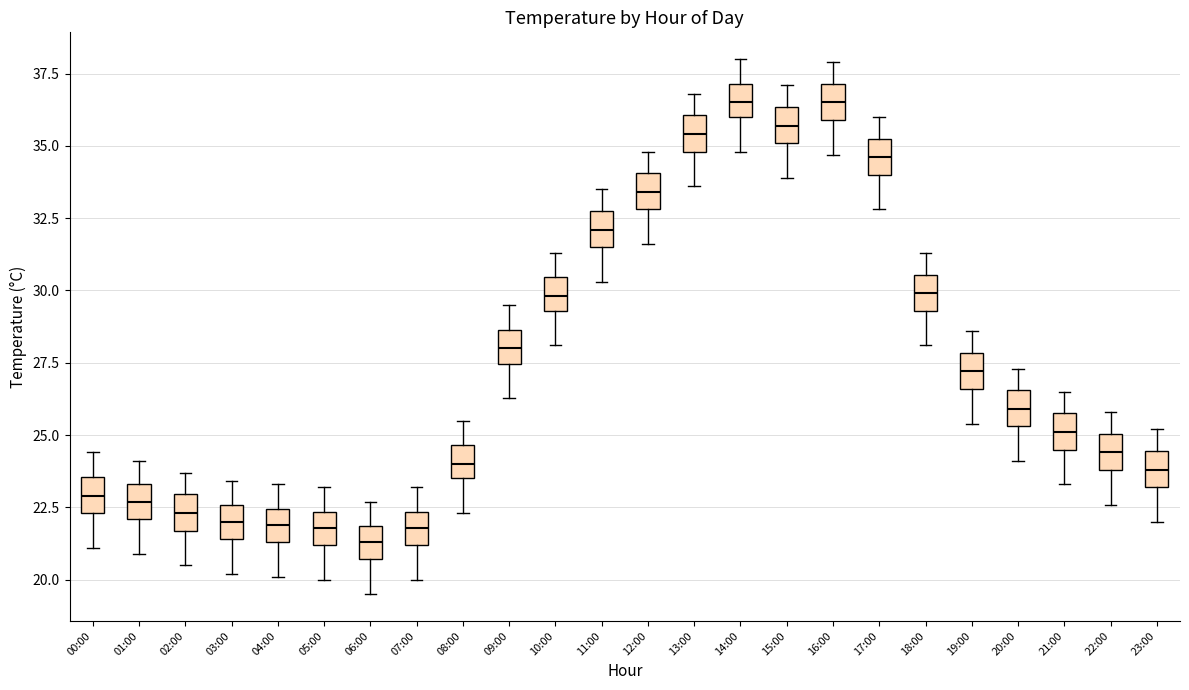

Reading left to right, read every box against the y-axis: the position of its median line, the range the box covers, and the ends of its whiskers. The values are not printed on the chart, so give them approximately, as read against the axis.

00:00: median 23.0, box 22.5 to 23.5, whiskers 21.0 to 24.5
01:00: median 22.5, box 22.0 to 23.5, whiskers 21.0 to 24.0
02:00: median 22.5, box 21.5 to 23.0, whiskers 20.5 to 23.5
03:00: median 22.0, box 21.5 to 22.5, whiskers 20.0 to 23.5
04:00: median 22.0, box 21.5 to 22.5, whiskers 20.0 to 23.5
05:00: median 22.0, box 21.0 to 22.5, whiskers 20.0 to 23.0
06:00: median 21.5, box 20.5 to 22.0, whiskers 19.5 to 22.5
07:00: median 22.0, box 21.0 to 22.5, whiskers 20.0 to 23.0
08:00: median 24.0, box 23.5 to 24.5, whiskers 22.5 to 25.5
09:00: median 28.0, box 27.5 to 28.5, whiskers 26.5 to 29.5
10:00: median 30.0, box 29.5 to 30.5, whiskers 28.0 to 31.5
11:00: median 32.0, box 31.5 to 33.0, whiskers 30.5 to 33.5
12:00: median 33.5, box 33.0 to 34.0, whiskers 31.5 to 35.0
13:00: median 35.5, box 35.0 to 36.0, whiskers 33.5 to 37.0
14:00: median 36.5, box 36.0 to 37.0, whiskers 35.0 to 38.0
15:00: median 35.5, box 35.0 to 36.5, whiskers 34.0 to 37.0
16:00: median 36.5, box 36.0 to 37.0, whiskers 34.5 to 38.0
17:00: median 34.5, box 34.0 to 35.5, whiskers 33.0 to 36.0
18:00: median 30.0, box 29.5 to 30.5, whiskers 28.0 to 31.5
19:00: median 27.0, box 26.5 to 28.0, whiskers 25.5 to 28.5
20:00: median 26.0, box 25.5 to 26.5, whiskers 24.0 to 27.5
21:00: median 25.0, box 24.5 to 26.0, whiskers 23.5 to 26.5
22:00: median 24.5, box 24.0 to 25.0, whiskers 22.5 to 26.0
23:00: median 24.0, box 23.0 to 24.5, whiskers 22.0 to 25.0